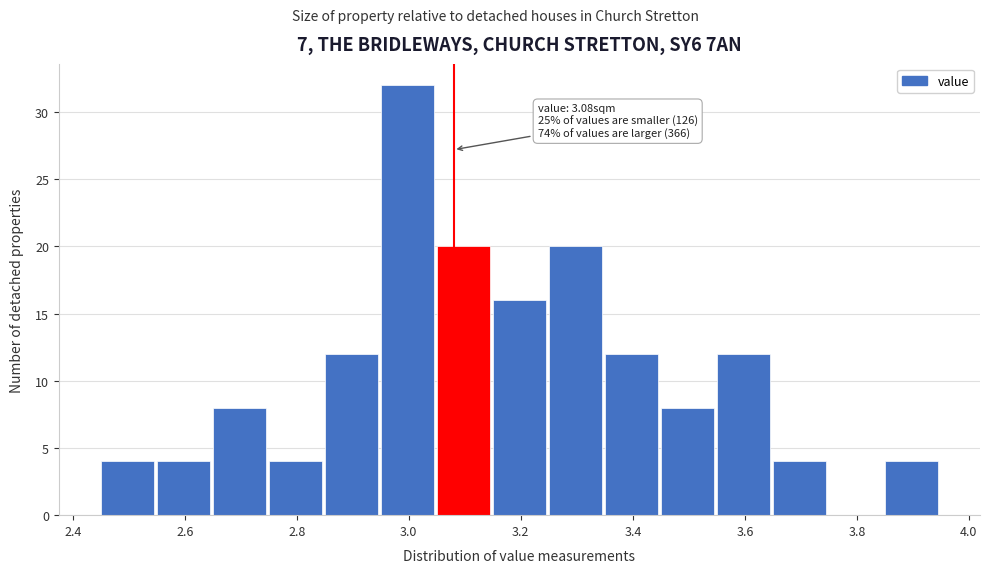

Over which range of the x-axis is the bar tallest?

2.95 to 3.05